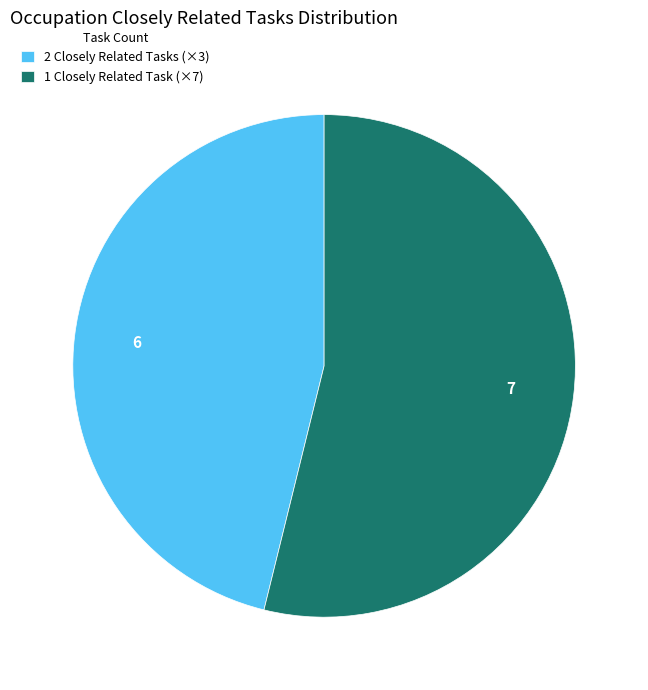

Approximately how many times larger is the value at 2 Closely Related Tasks (×3) compared to 1 Closely Related Task (×7)?

0.9